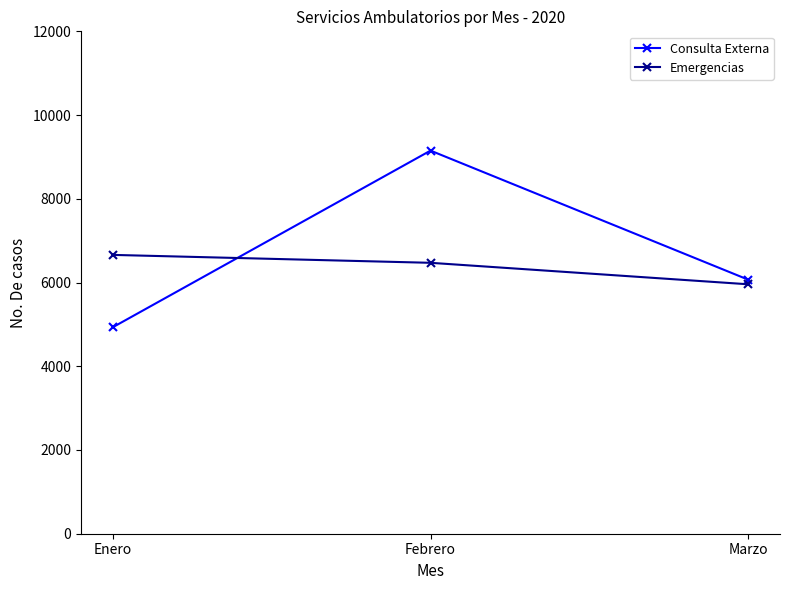

Reading left to right, transcribe all the data shown in this chart.

Consulta Externa: Enero=4932	Febrero=9151	Marzo=6068
Emergencias: Enero=6660	Febrero=6471	Marzo=5958